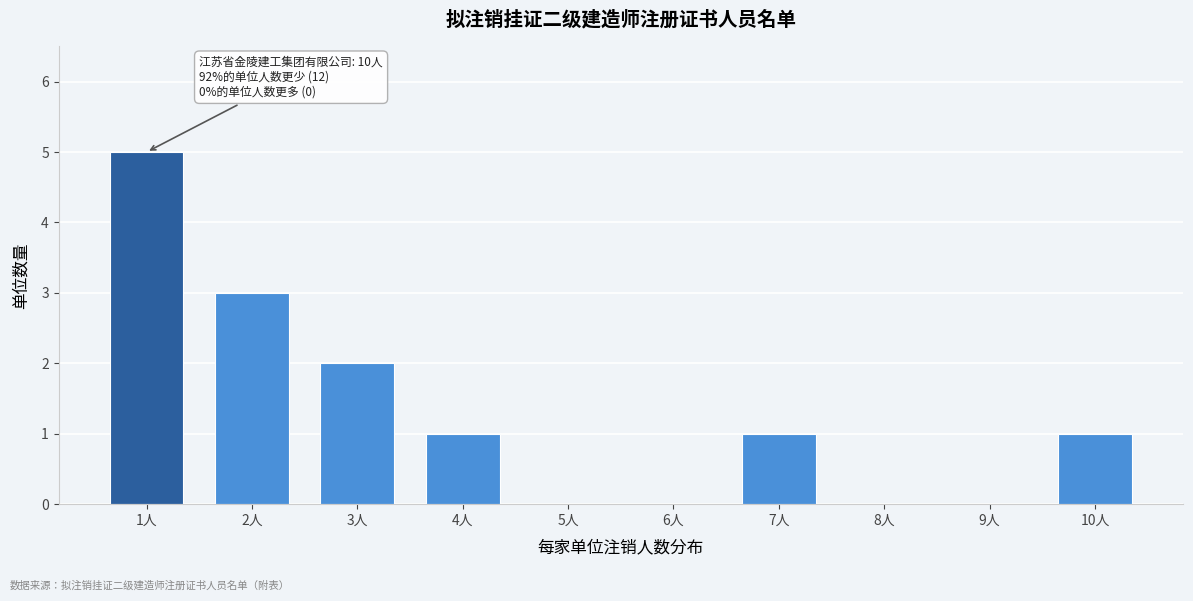

Reading left to right, extract all data points from this chart.

1人=5	2人=3	3人=2	4人=1	5人=0	6人=0	7人=1	8人=0	9人=0	10人=1